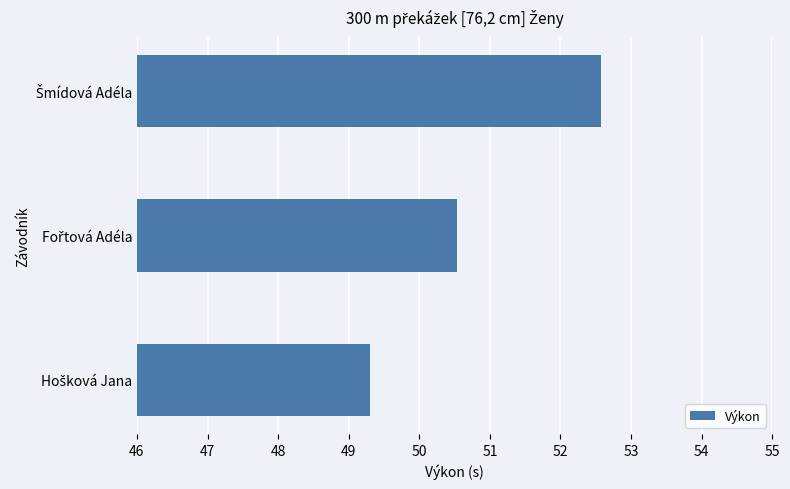

What is the difference between the maximum and minimum values?

3.3